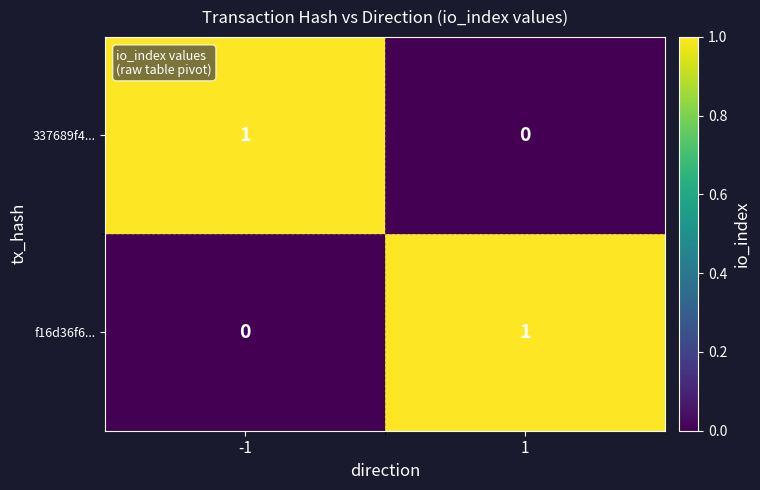

Reading right to left, extract all data points from this chart.

337689f4...: 1=0	-1=1
f16d36f6...: 1=1	-1=0